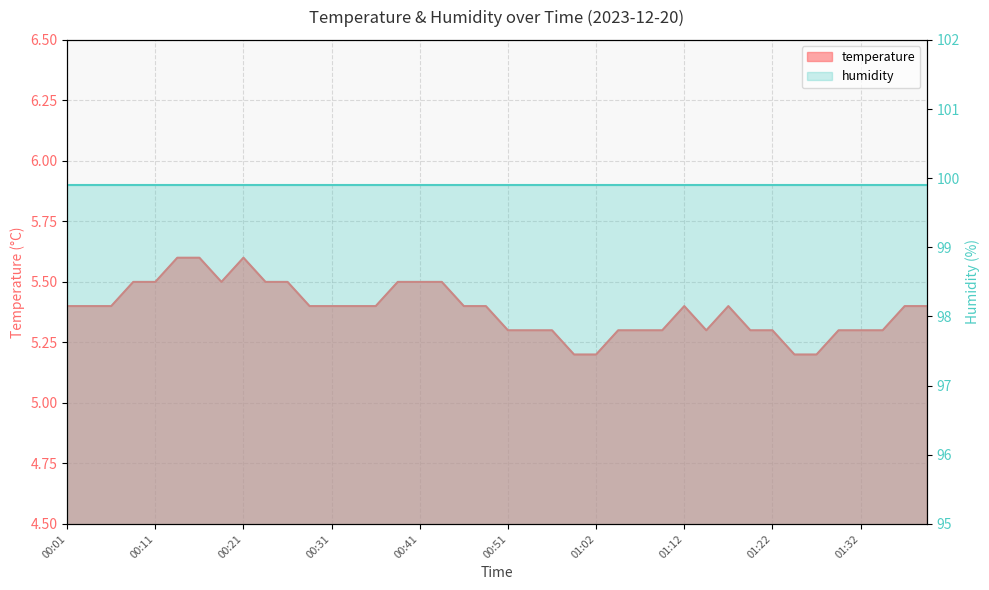

Approximately how many times larger is the value at 00:46 compared to 01:04?

1.0